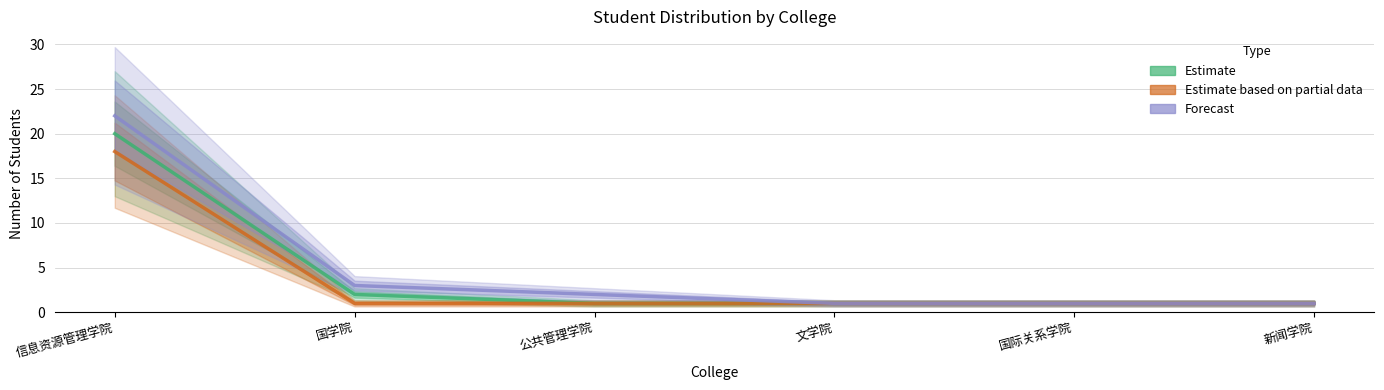

What is the label of the 4th point from the right?

公共管理学院